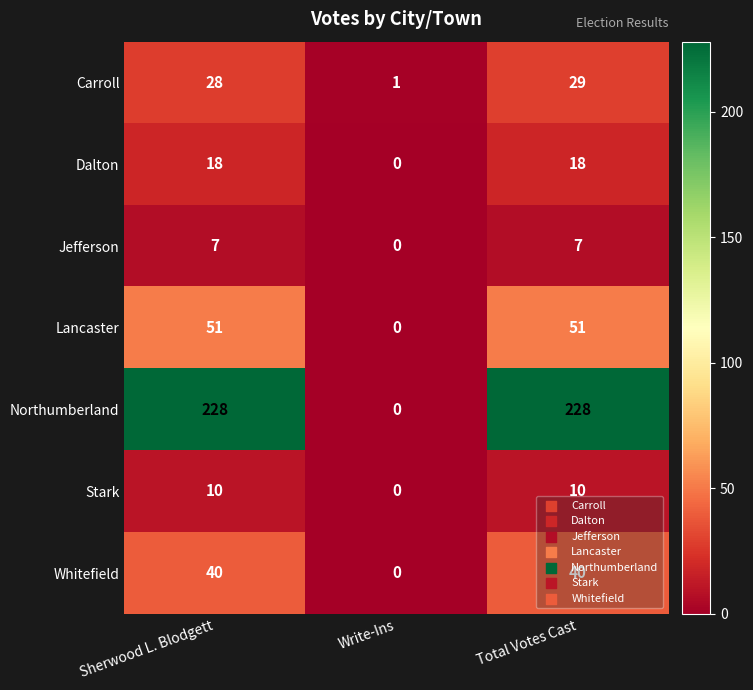

At which category is the sum across all series the highest?

Total Votes Cast